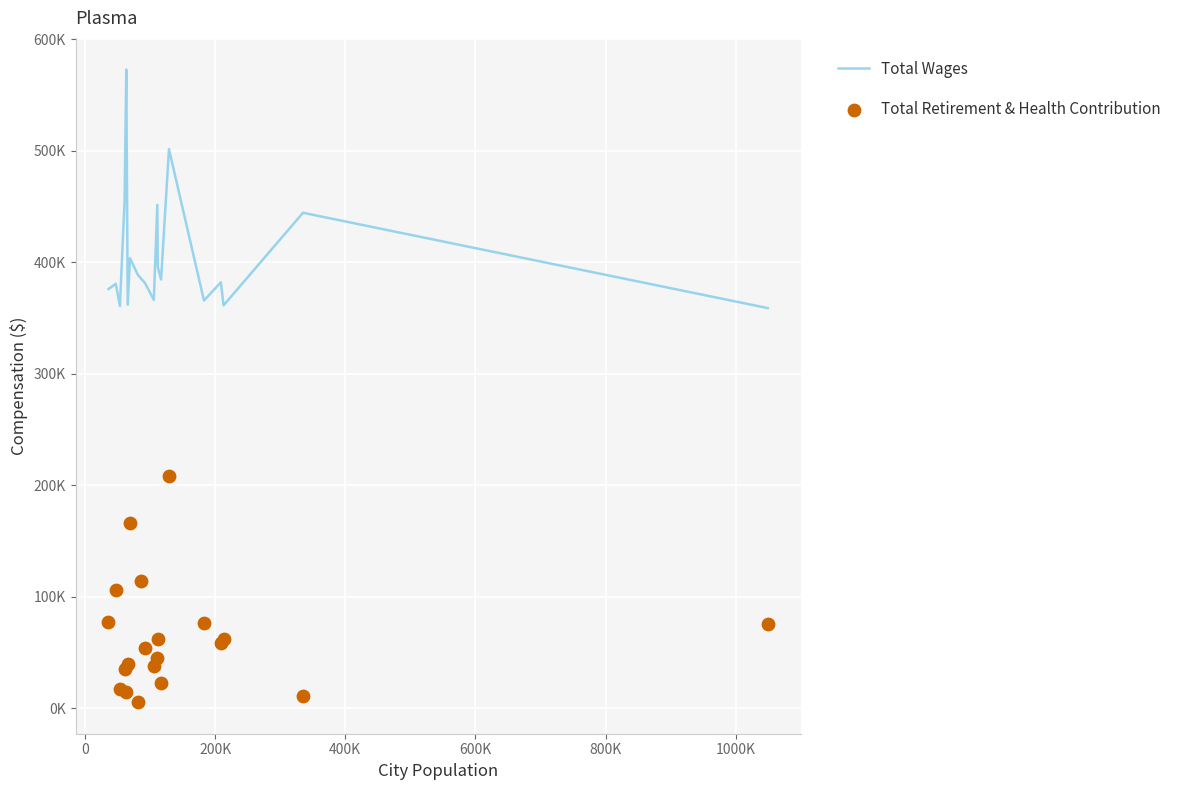

Which series reaches the minimum Y coordinate?

Total Retirement & Health Contribution